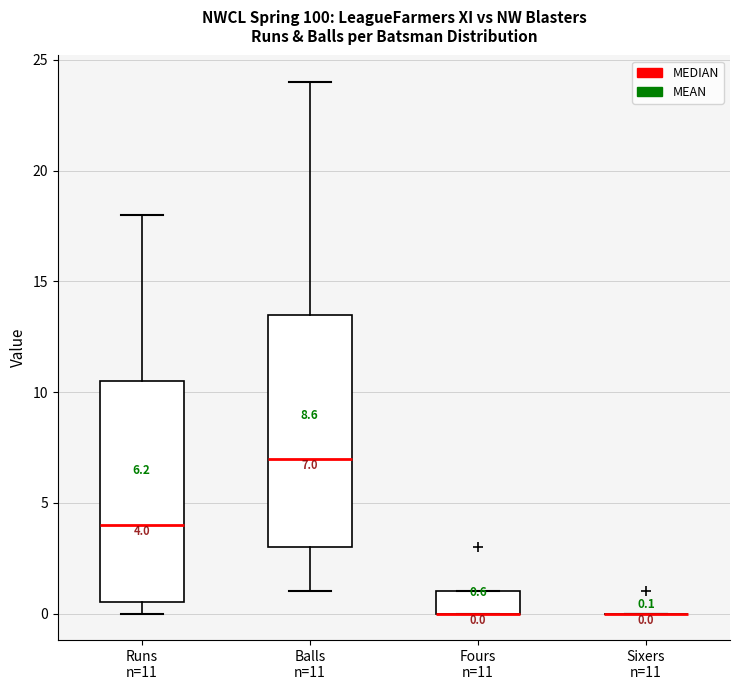

Which box is the tallest, from its lower edge to its upper edge?

Balls n=11